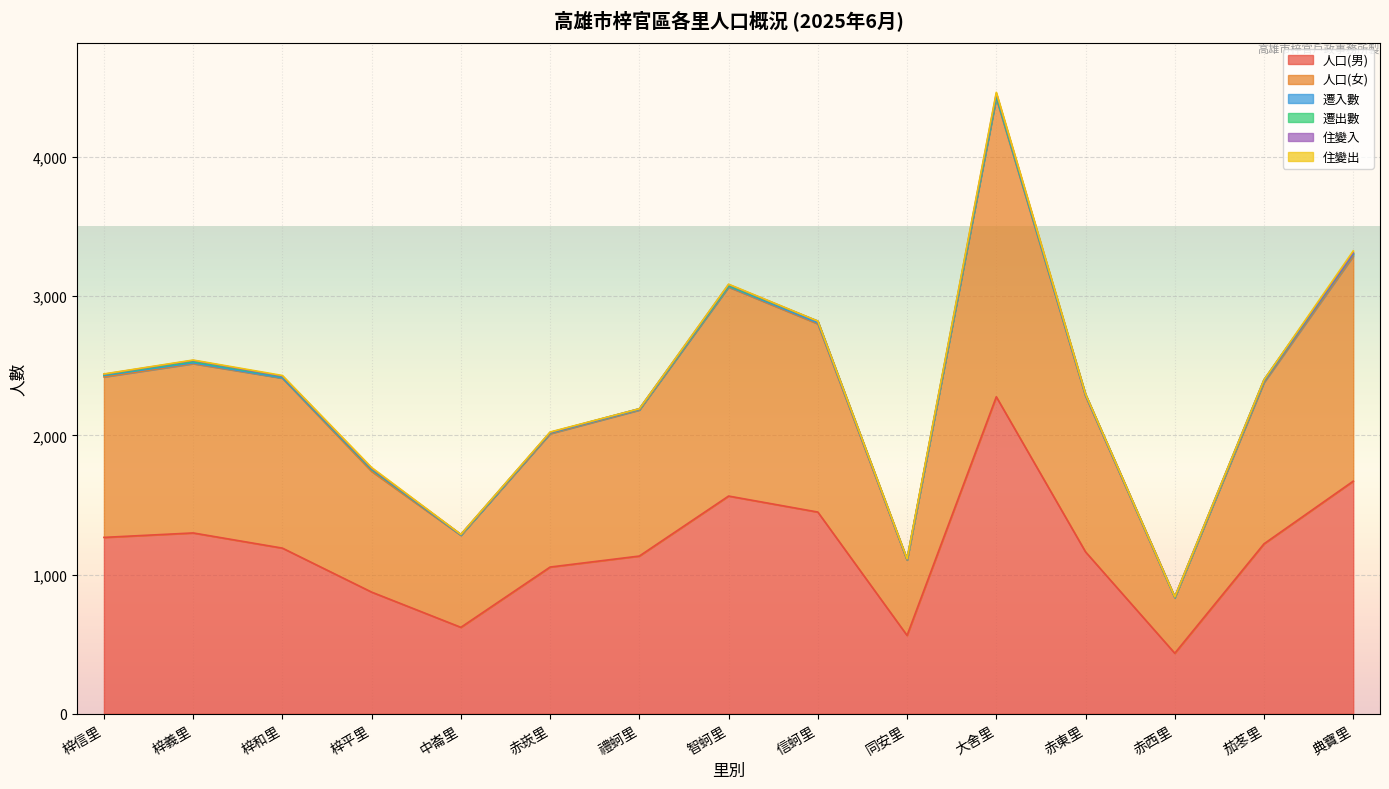

Between 赤西里 and 赤東里, which is larger?

赤東里